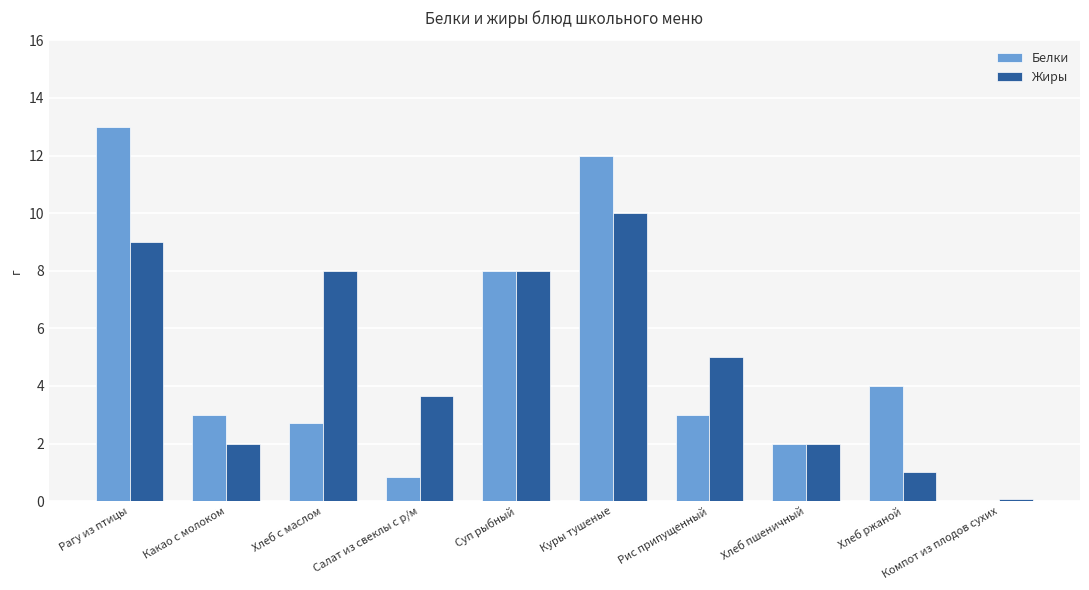

At which category does the chart reach its peak across all series?

Рагу из птицы